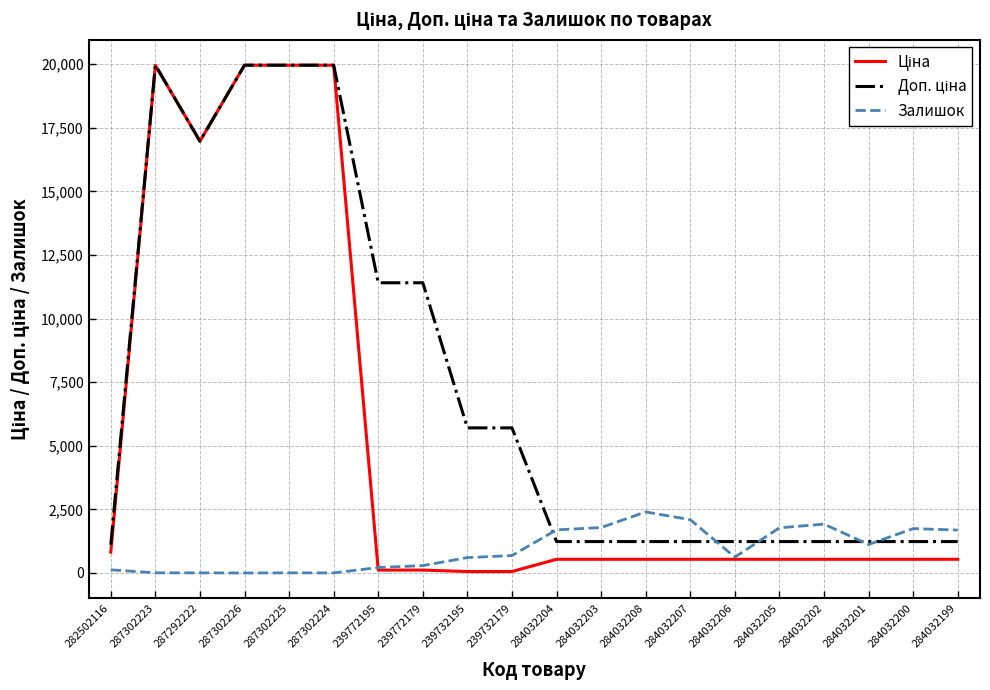

How many values in the Залишок series are below 686?

10